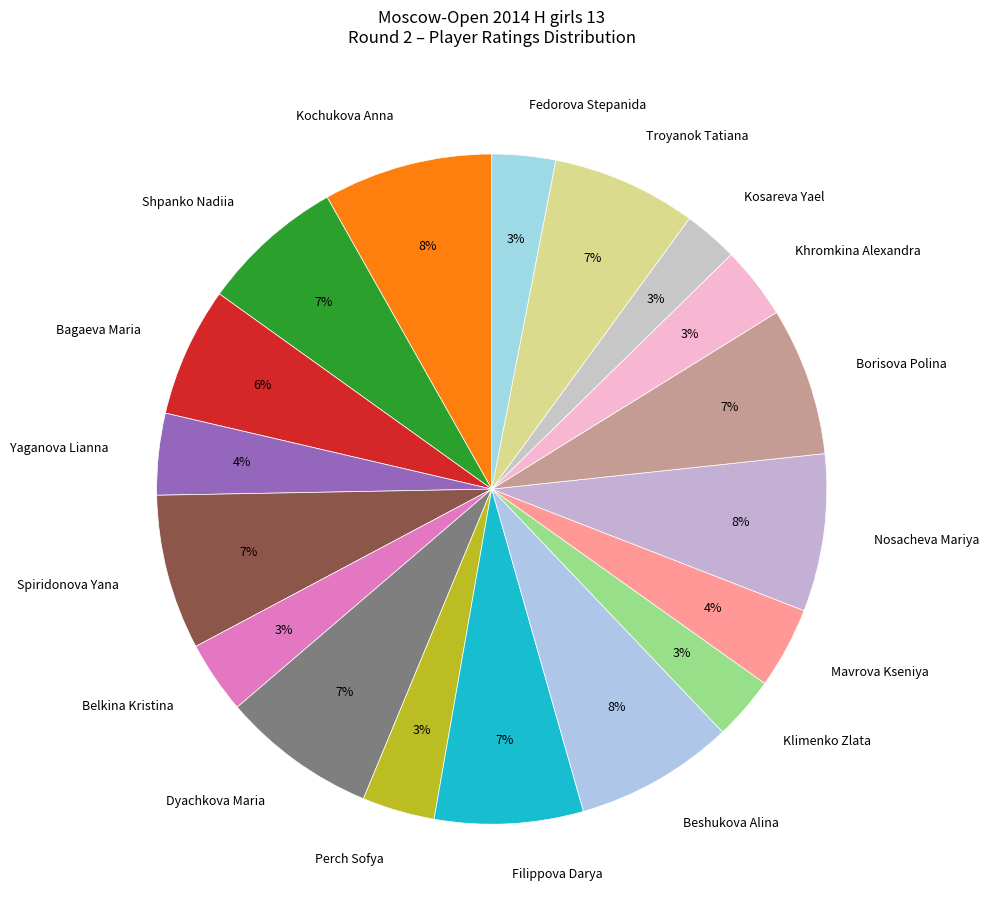

What percentage is the Mavrova Kseniya slice, to the nearest percent?

4%